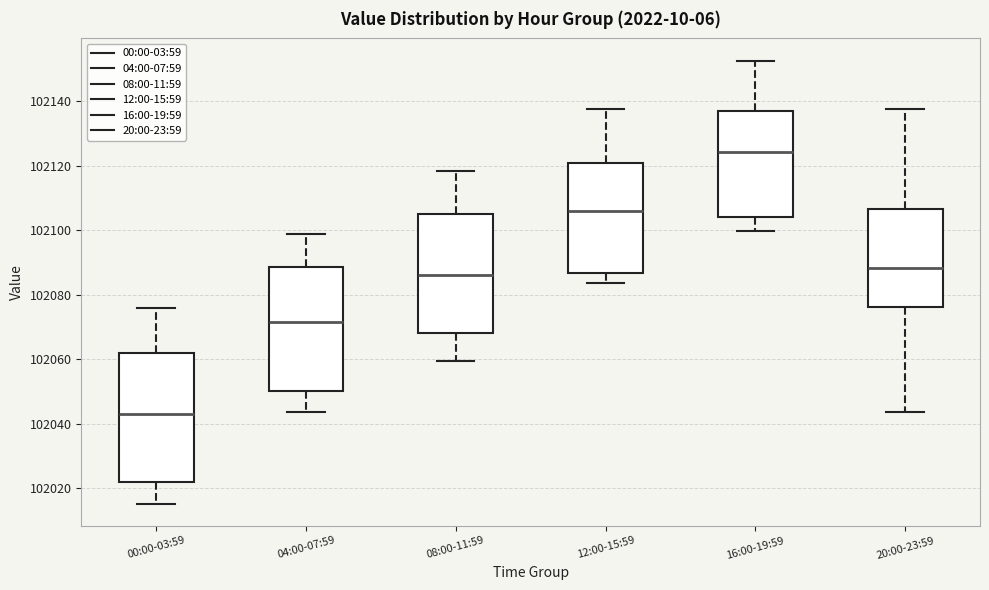

Where is the lower edge of the box for 20:00-23:59 on the y-axis? The values are not printed on the chart, so give them approximately, as read against the axis.

102076